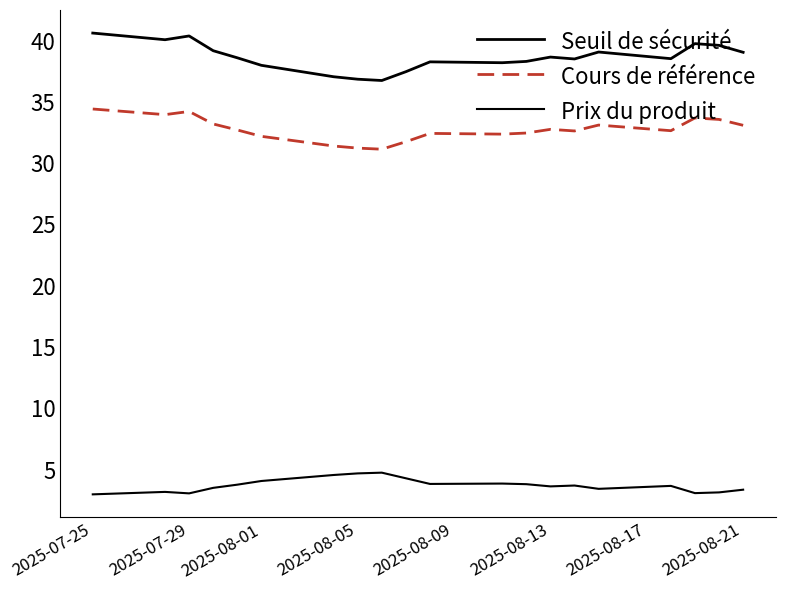

True or false: Seuil de sécurité and Cours de référence cross at least once.

False